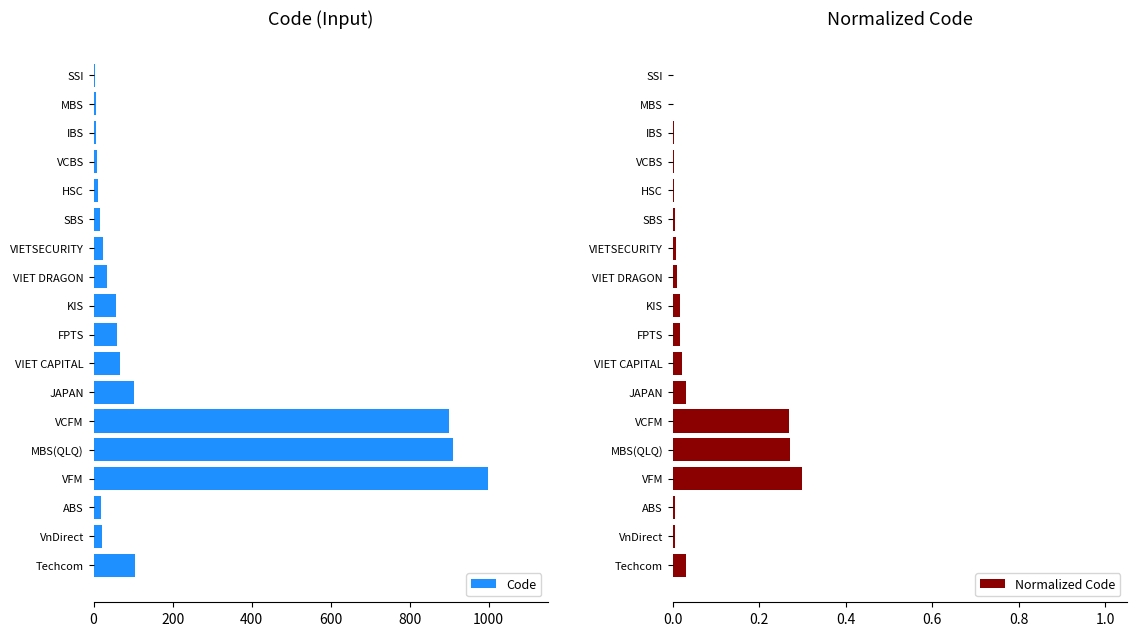

Rank the series by their average value, from highest to lowest.

Code, Normalized Code